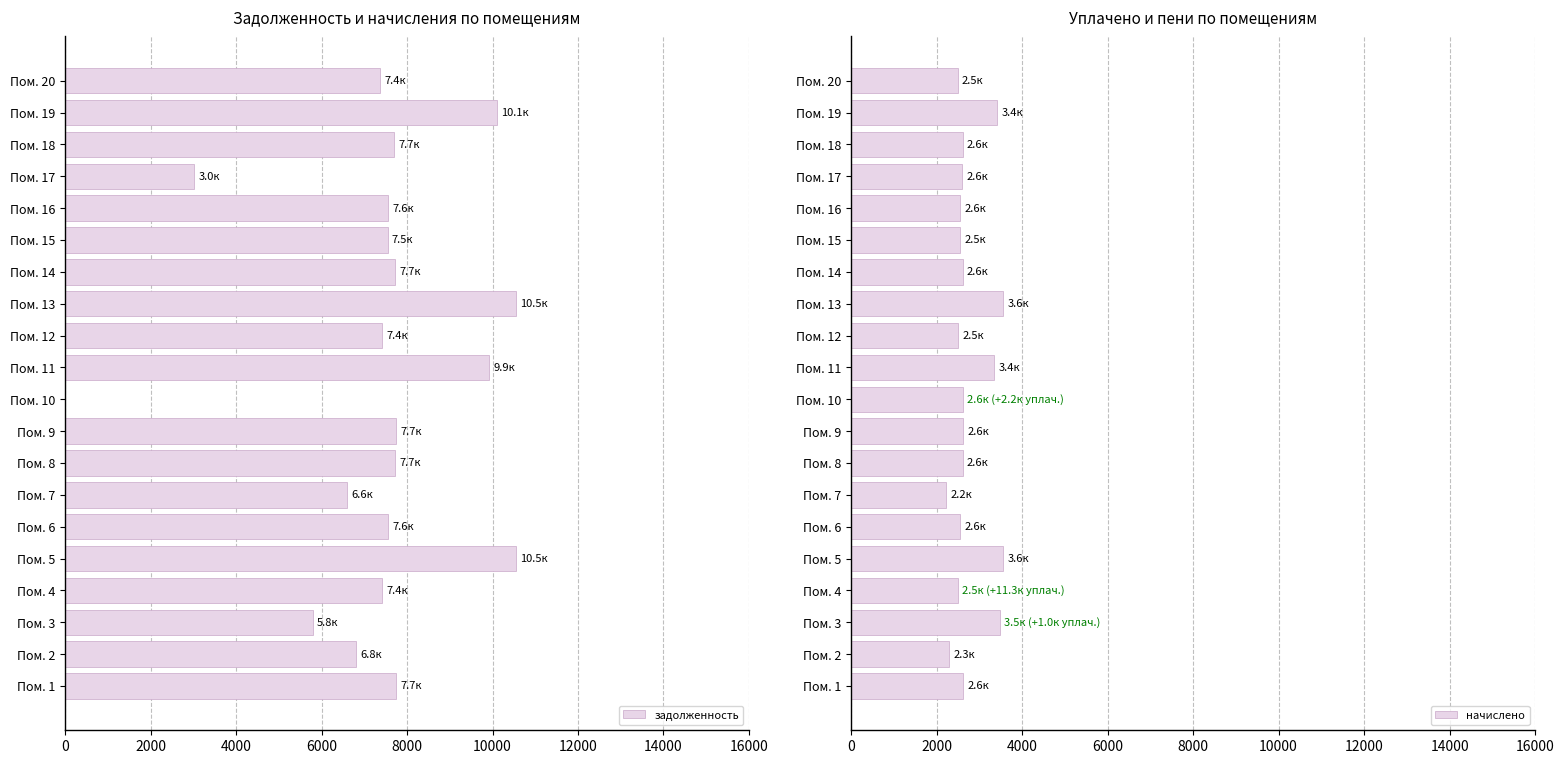

Which series has the largest range (max minus min)?

задолженность